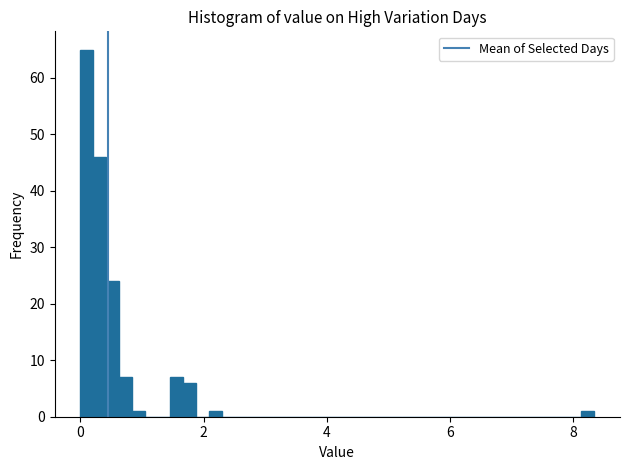

Read against the x-axis, roughly where is the centre of the tallest bar?

0.2